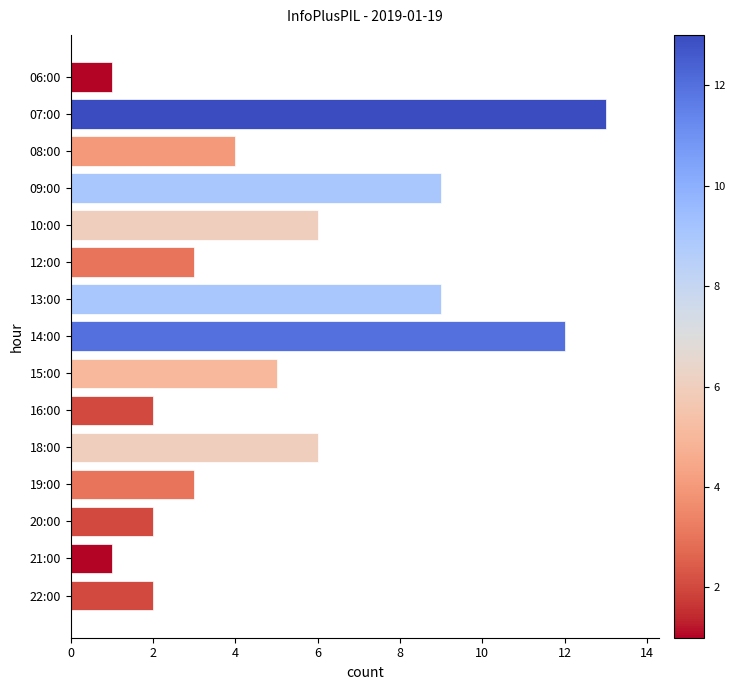

Reading top to bottom, extract all data points from this chart.

06:00=1	07:00=13	08:00=4	09:00=9	10:00=6	12:00=3	13:00=9	14:00=12	15:00=5	16:00=2	18:00=6	19:00=3	20:00=2	21:00=1	22:00=2